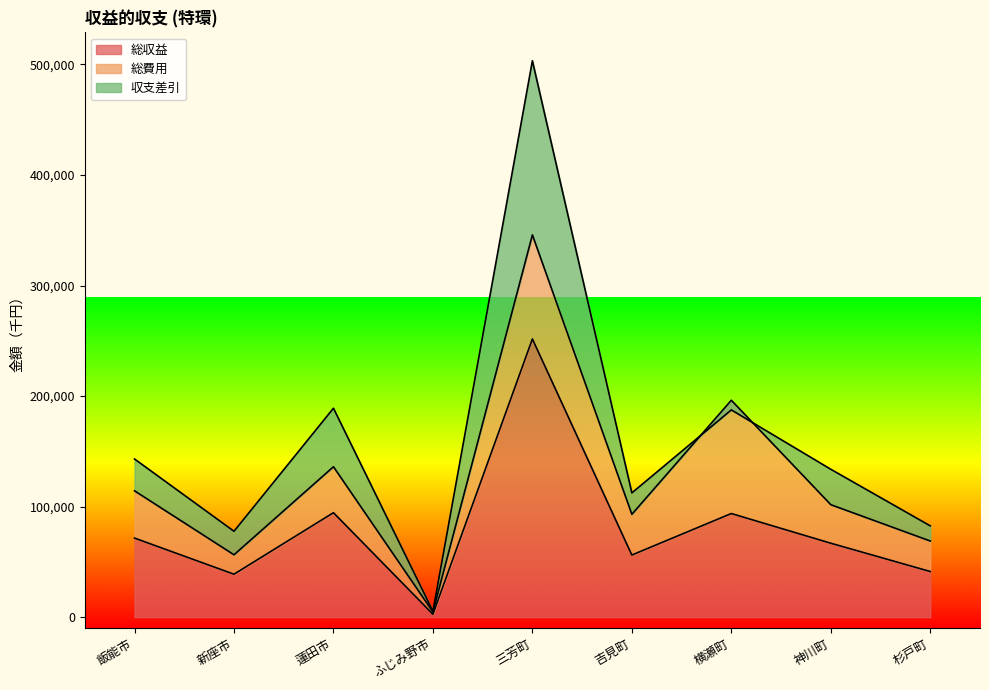

How many categories are shown in the chart?

9